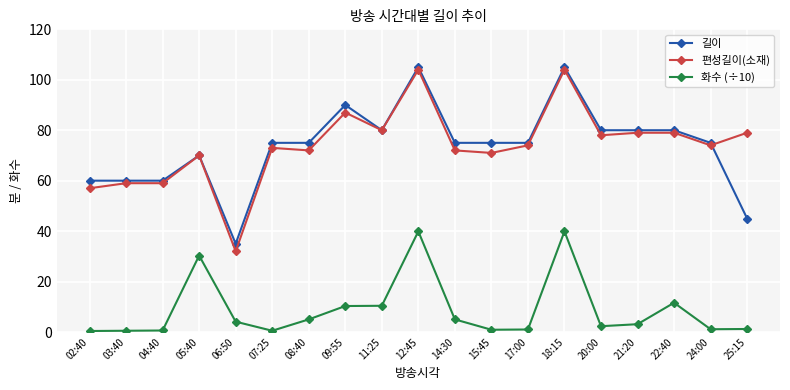

The value of 편성길이(소재) at 25:15 is 79.0. True or false?

True